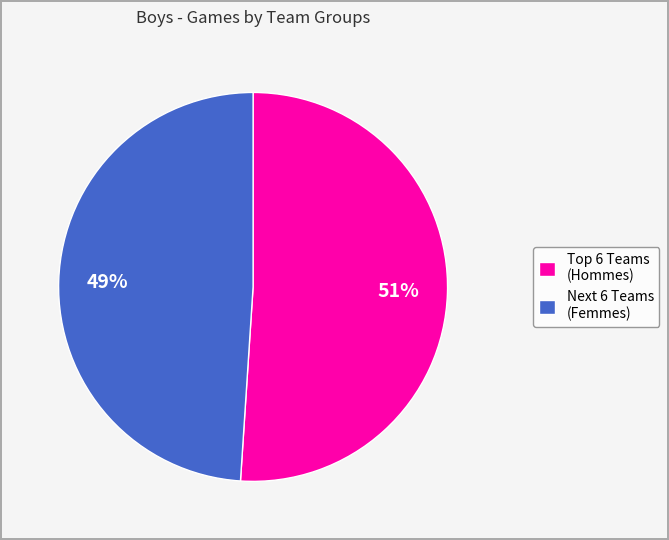

What is the smallest slice in the pie chart?

Next 6 Teams (Femmes)